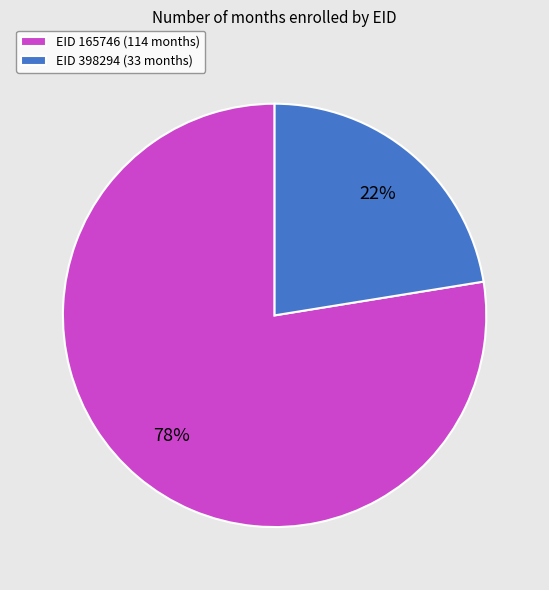

What is the largest slice in the pie chart?

EID 165746 (114 months)